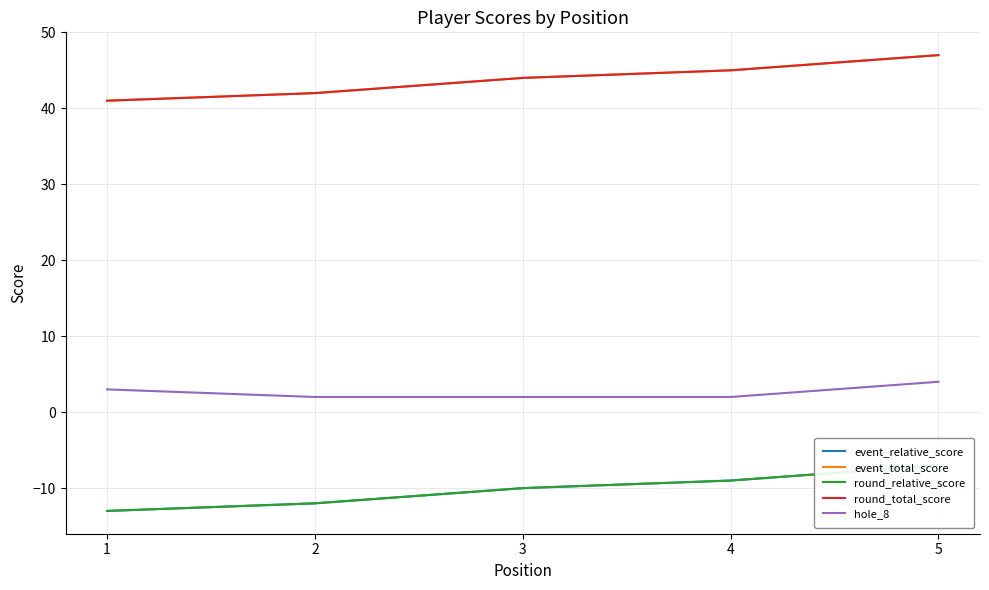

True or false: event_relative_score and hole_8 intersect in this chart.

False